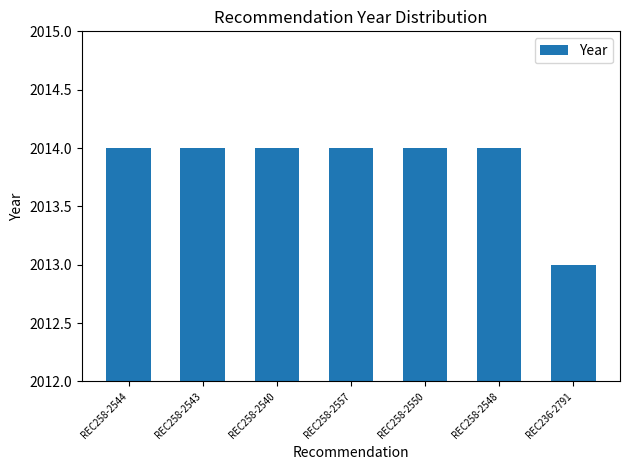

Approximately how many times larger is the value at REC258-2544 compared to REC258-2548?

1.0